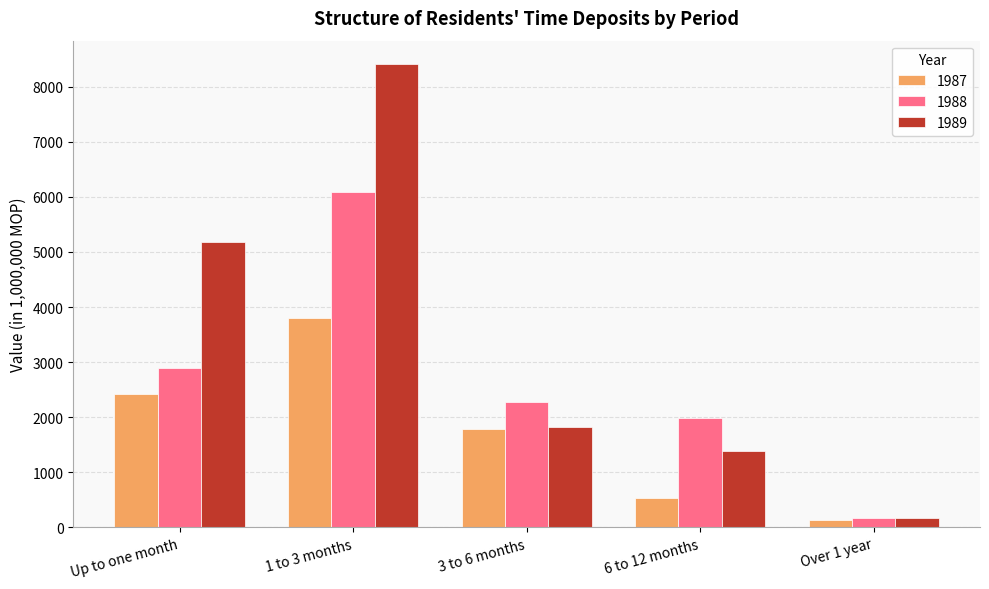

True or false: 1989 has a value of 13474.8 at 1 to 3 months.

False